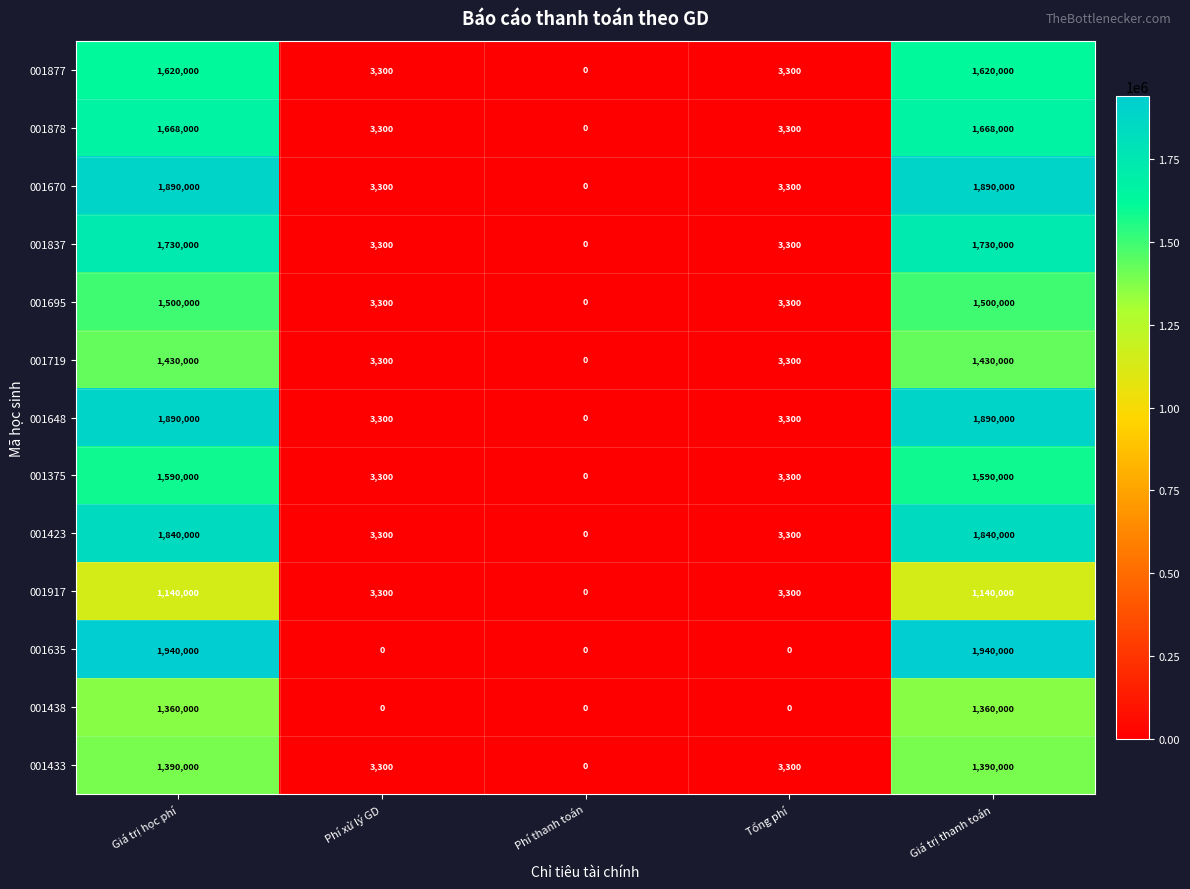

How many values in 001837 are above zero?

4